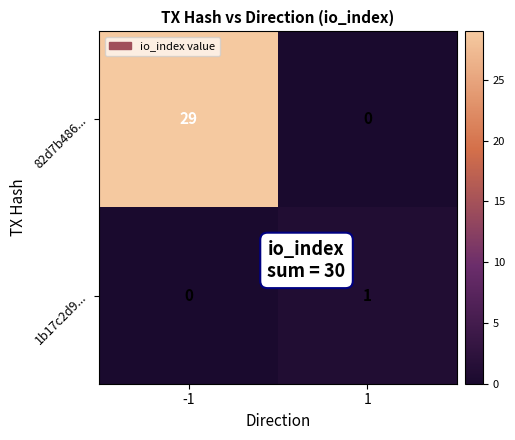

What is the difference between the highest and lowest values at 1?

1